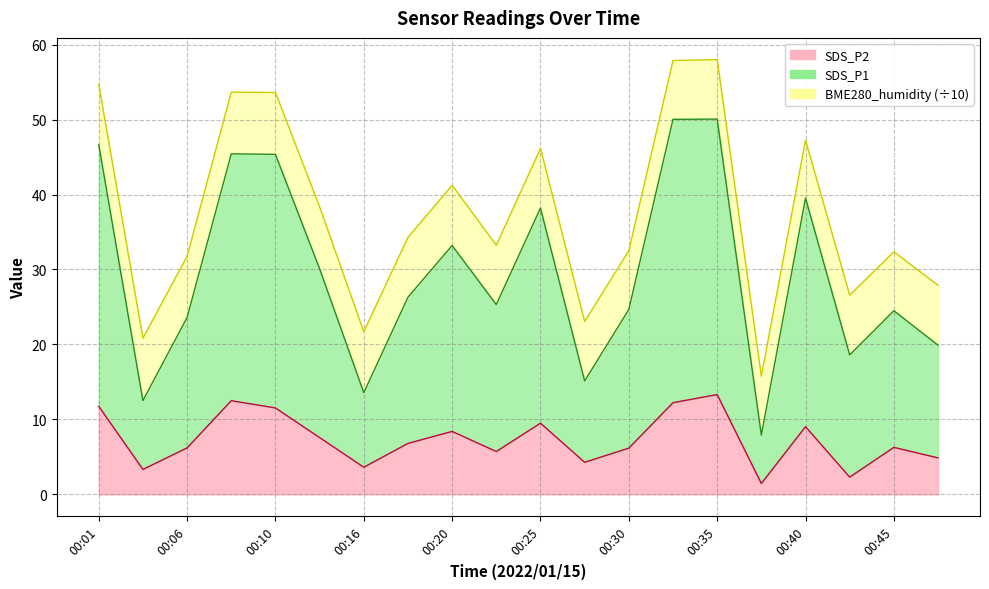

Which has a higher value, 00:25 or 00:42?

00:25